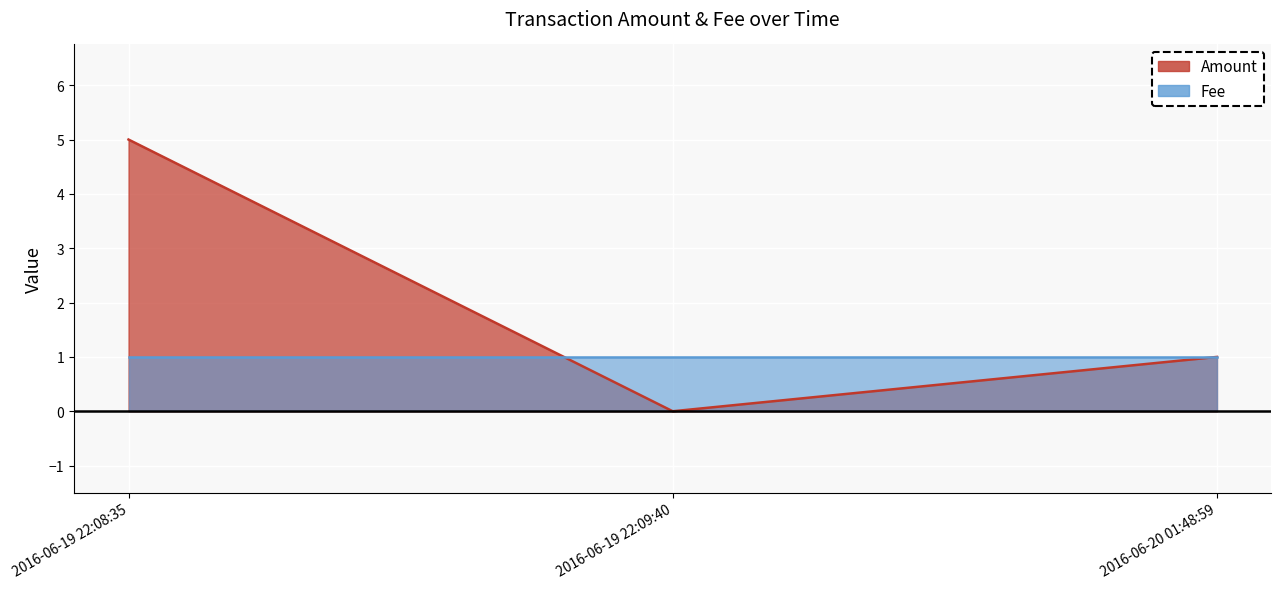

What position from the right is 2016-06-20 01:48:59?

1